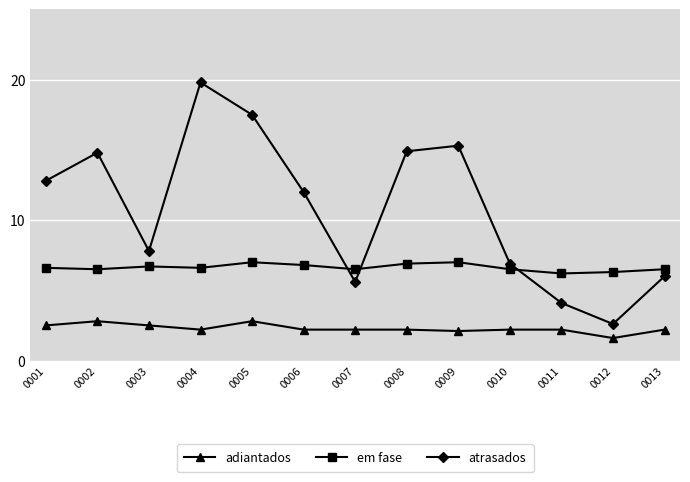

What is the sum of all atrasados values?

140.1